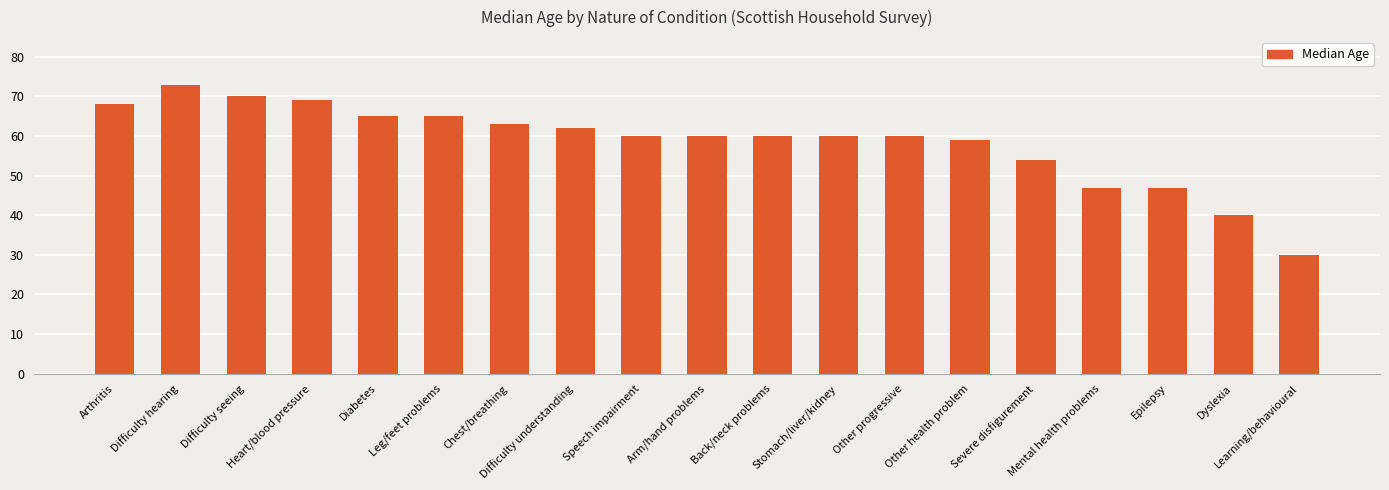

How many data points does each series have?

19